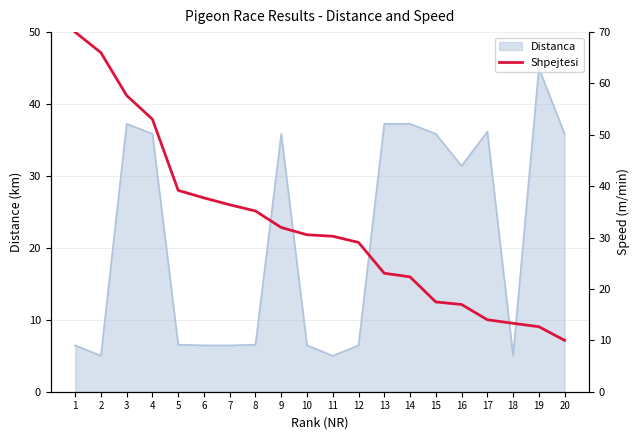

True or false: the data shows 97.2 at 1.

False